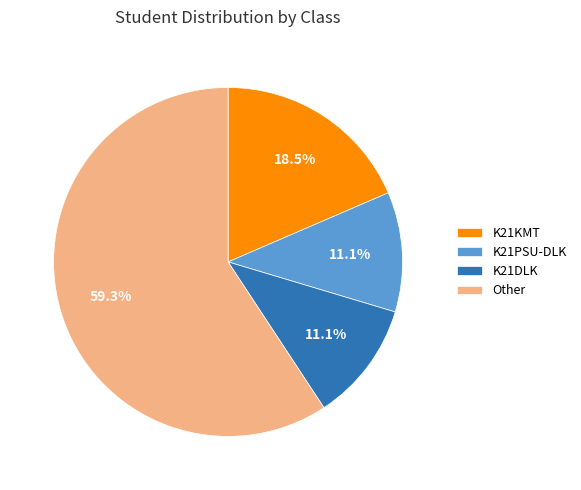

Does Other represent more than half of the total?

Yes